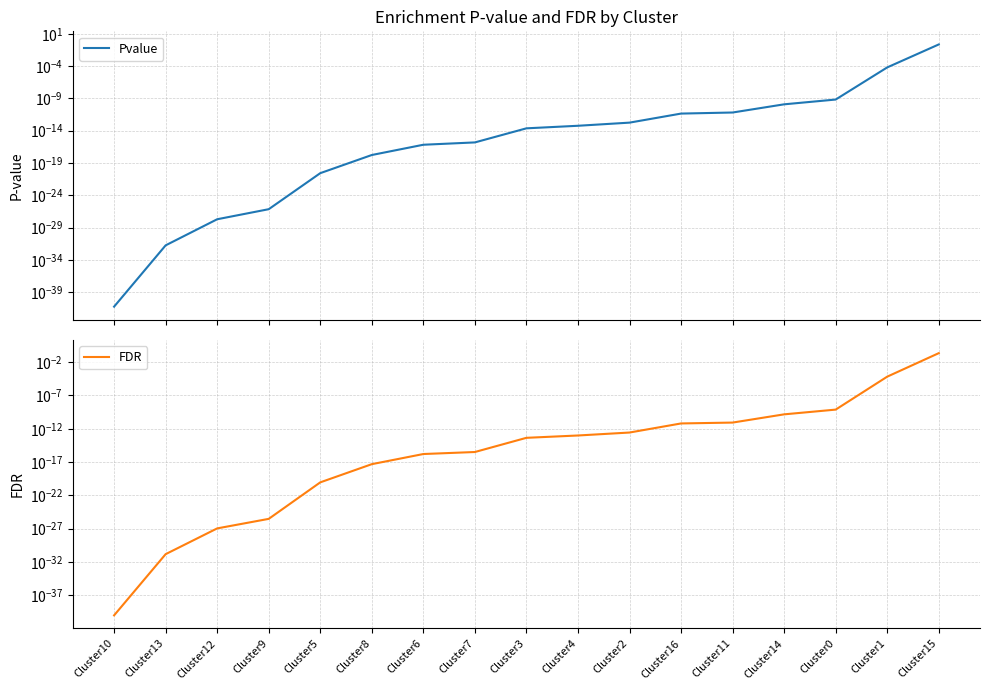

How many lines are shown in the chart?

2